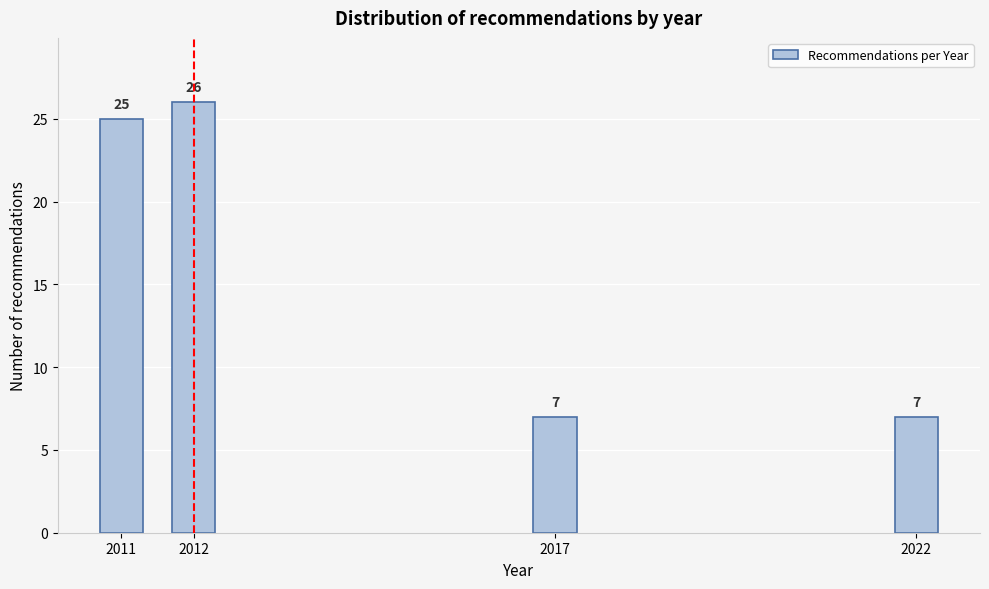

Reading right to left, transcribe all the data shown in this chart.

7	7	26	25